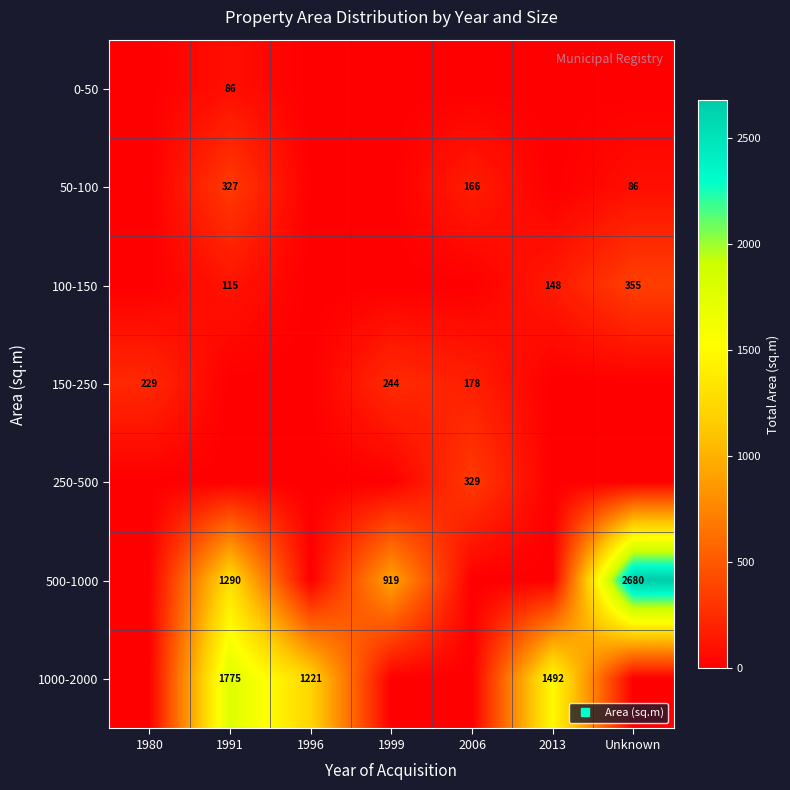

List the series in order of their peak value, lowest first.

0-50, 150-250, 50-100, 250-500, 100-150, 1000-2000, 500-1000